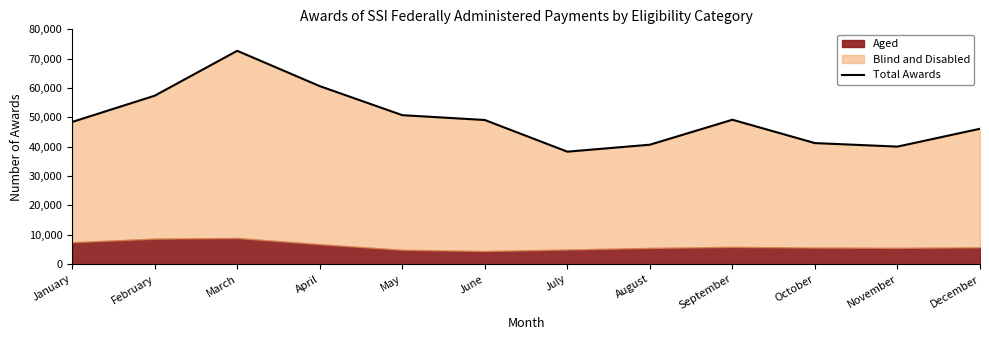

Reading left to right, extract all data points from this chart.

January=48444	February=57386	March=72687	April=60650	May=50756	June=49105	July=38318	August=40691	September=49196	October=41240	November=40045	December=46125